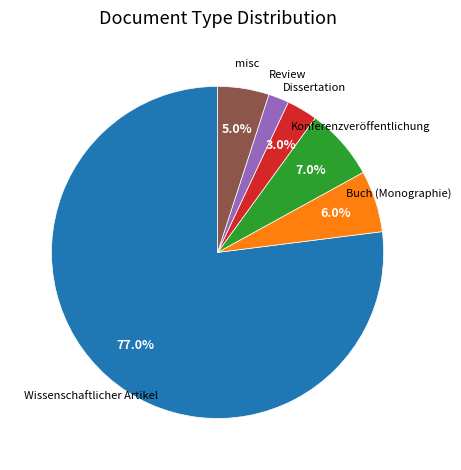

How many segments does this pie chart have?

6